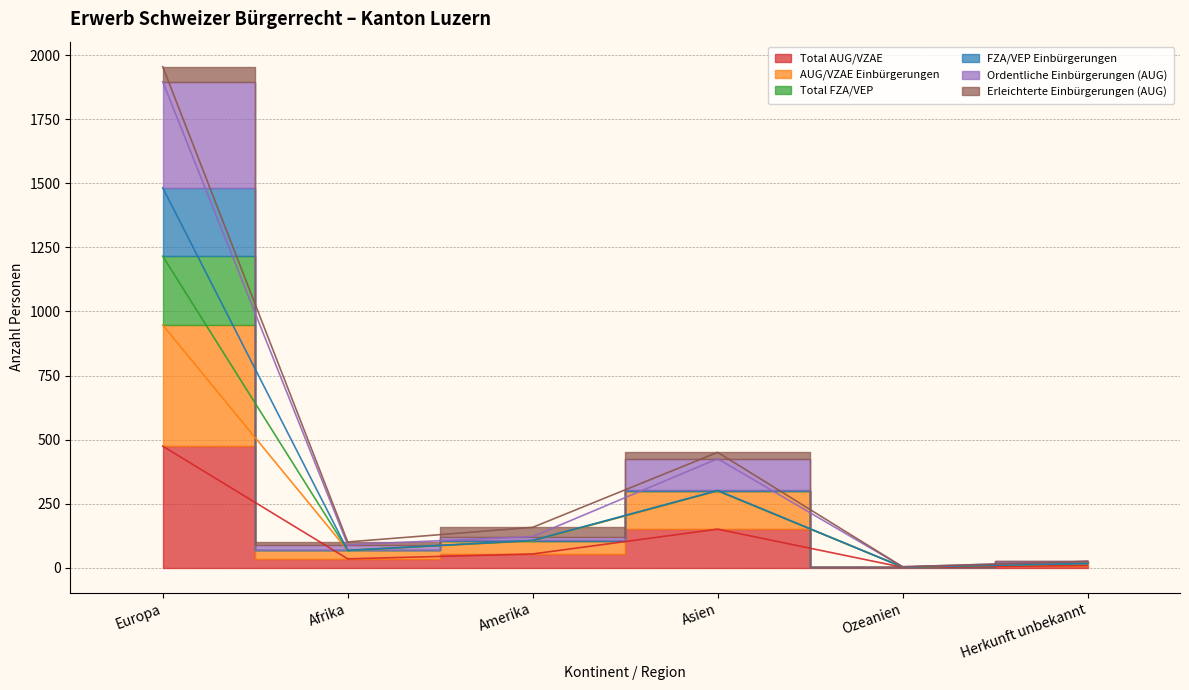

Which label corresponds to the smallest value in the chart?

Ozeanien